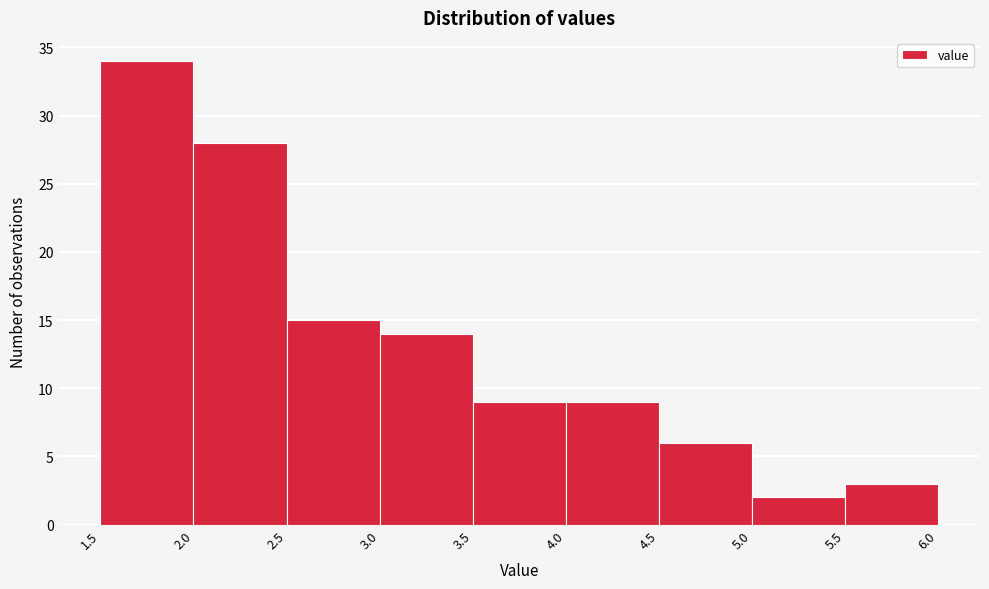

Reading left to right, transcribe this chart: for each bar, give the range it covers on the x-axis and its height. The values are not printed on the chart, so give them approximately, as read against the axis.

1.5 to 2.0: 34
2.0 to 2.5: 28
2.5 to 3.0: 15
3.0 to 3.5: 14
3.5 to 4.0: 9
4.0 to 4.5: 9
4.5 to 5.0: 6
5.0 to 5.5: 2
5.5 to 6.0: 3